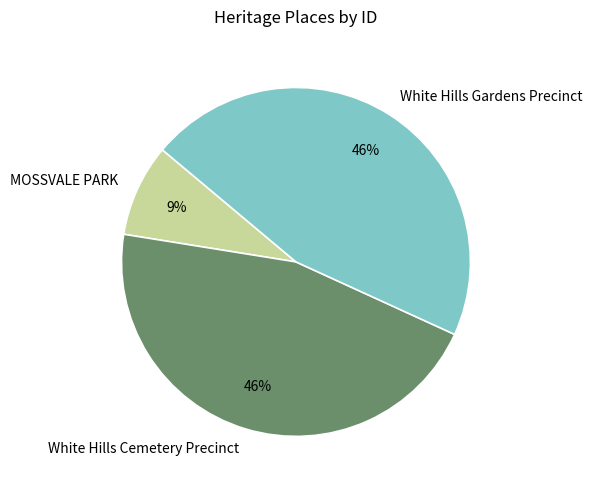

Is the sum of MOSSVALE PARK and White Hills Gardens Precinct greater than half?

Yes